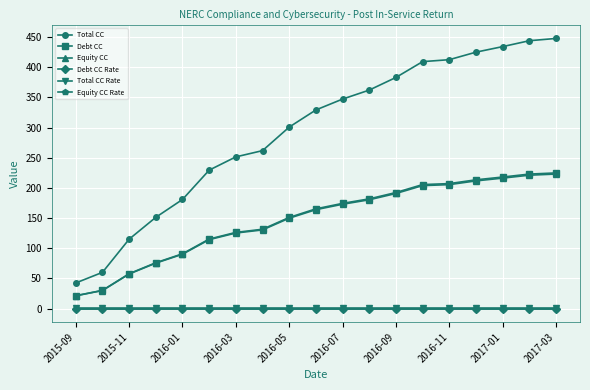

What is the greatest value displayed?

447.6